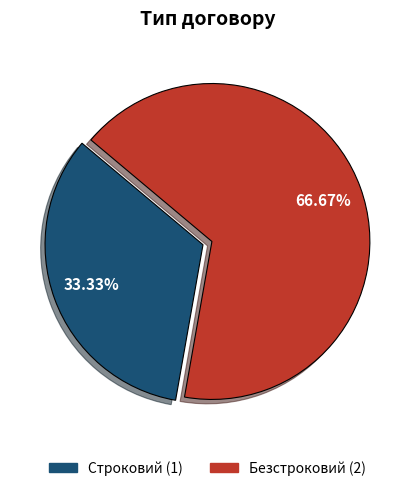

How many slices are in this pie chart?

2